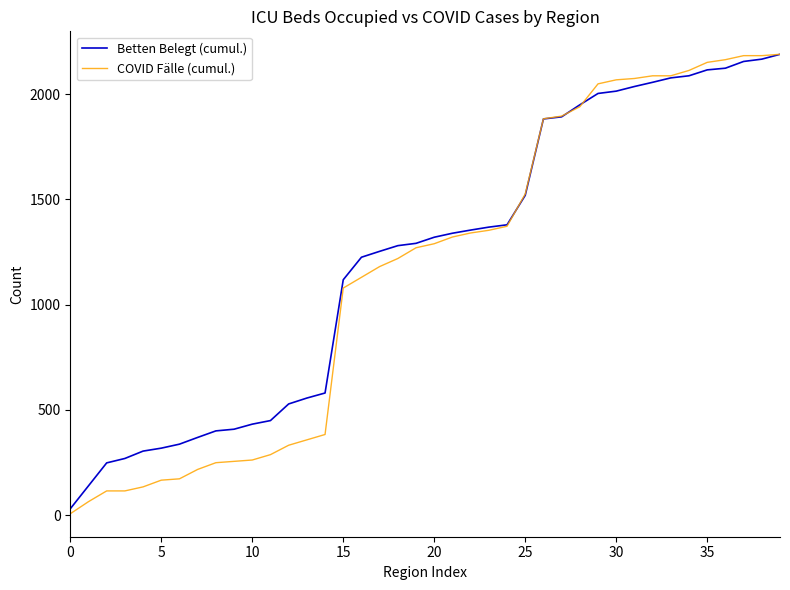

What is the lowest value of the Betten Belegt (cumul.) series?

30.0